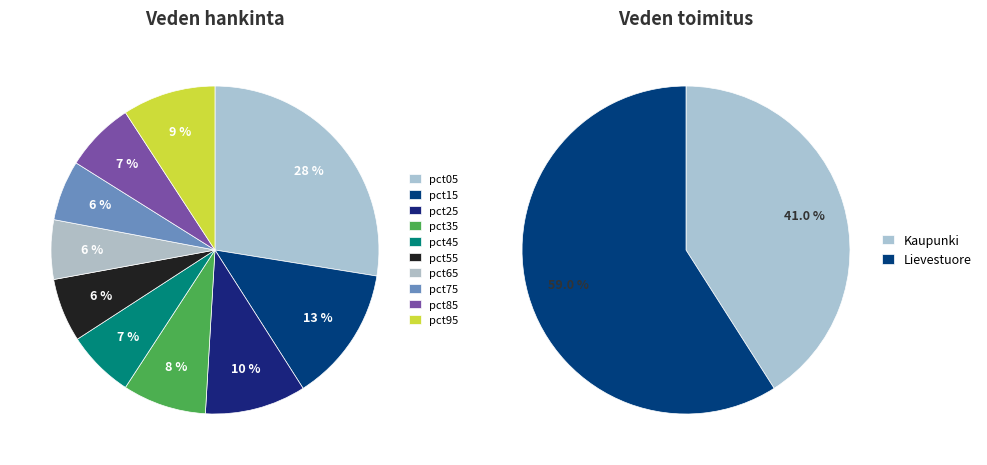

Which category has the smallest portion of the pie?

pct65